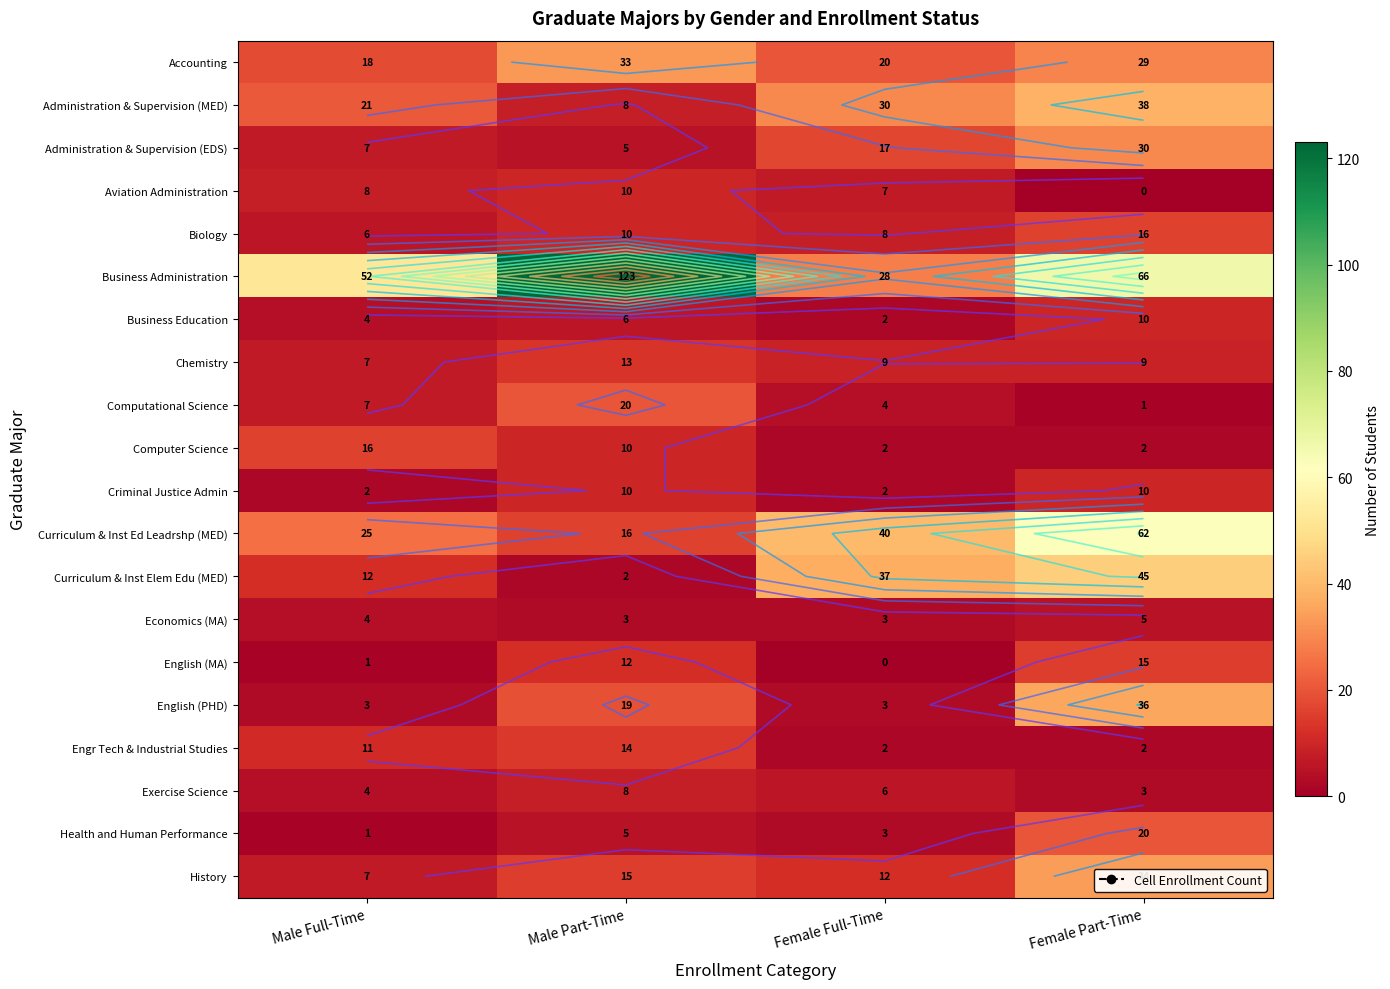

Rank the series at Male Full-Time from highest to lowest value.

Business Administration, Curriculum & Inst Ed Leadrshp (MED), Administration & Supervision (MED), Accounting, Computer Science, Curriculum & Inst Elem Edu (MED), Engr Tech & Industrial Studies, Aviation Administration, Administration & Supervision (EDS), Chemistry, Computational Science, History, Biology, Business Education, Economics (MA), Exercise Science, English (PHD), Criminal Justice Admin, English (MA), Health and Human Performance